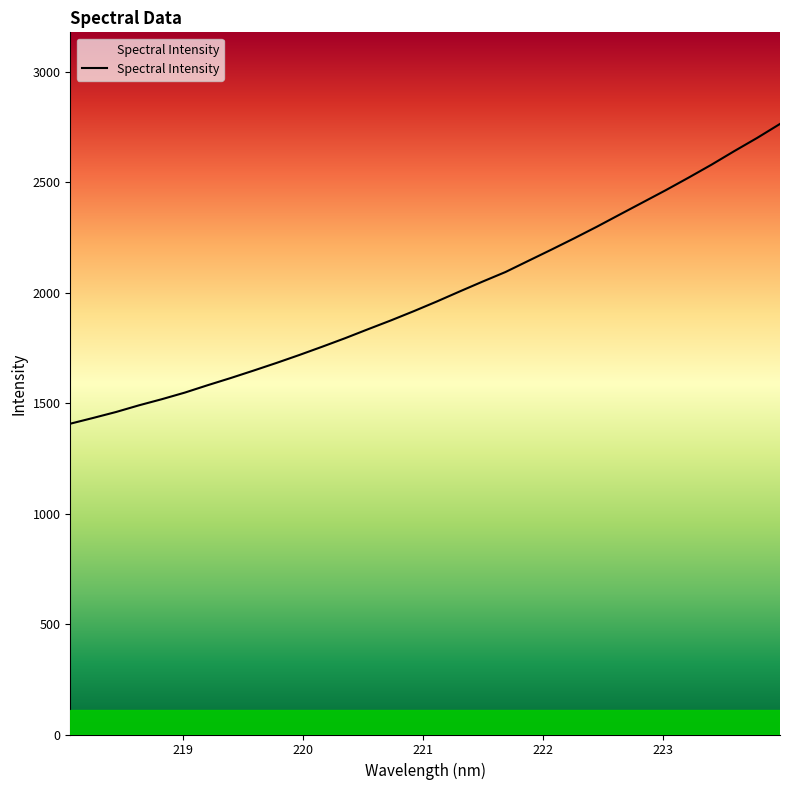

What is the ratio of the value at 222.8355 to the value at 220.3533?

1.3